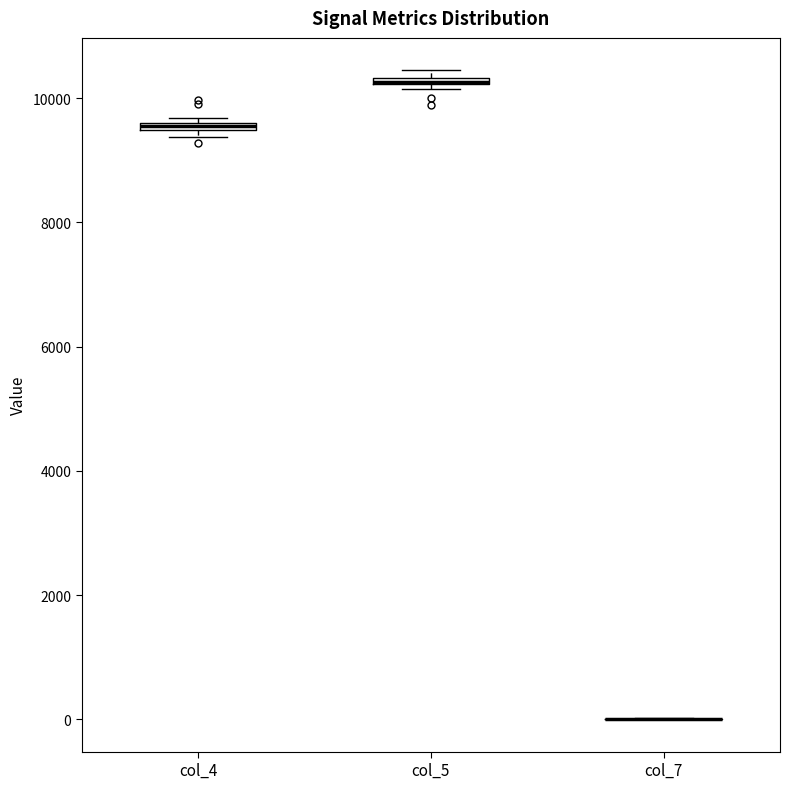

Where is the upper edge of the box for col_4 on the y-axis? The values are not printed on the chart, so give them approximately, as read against the axis.

9600